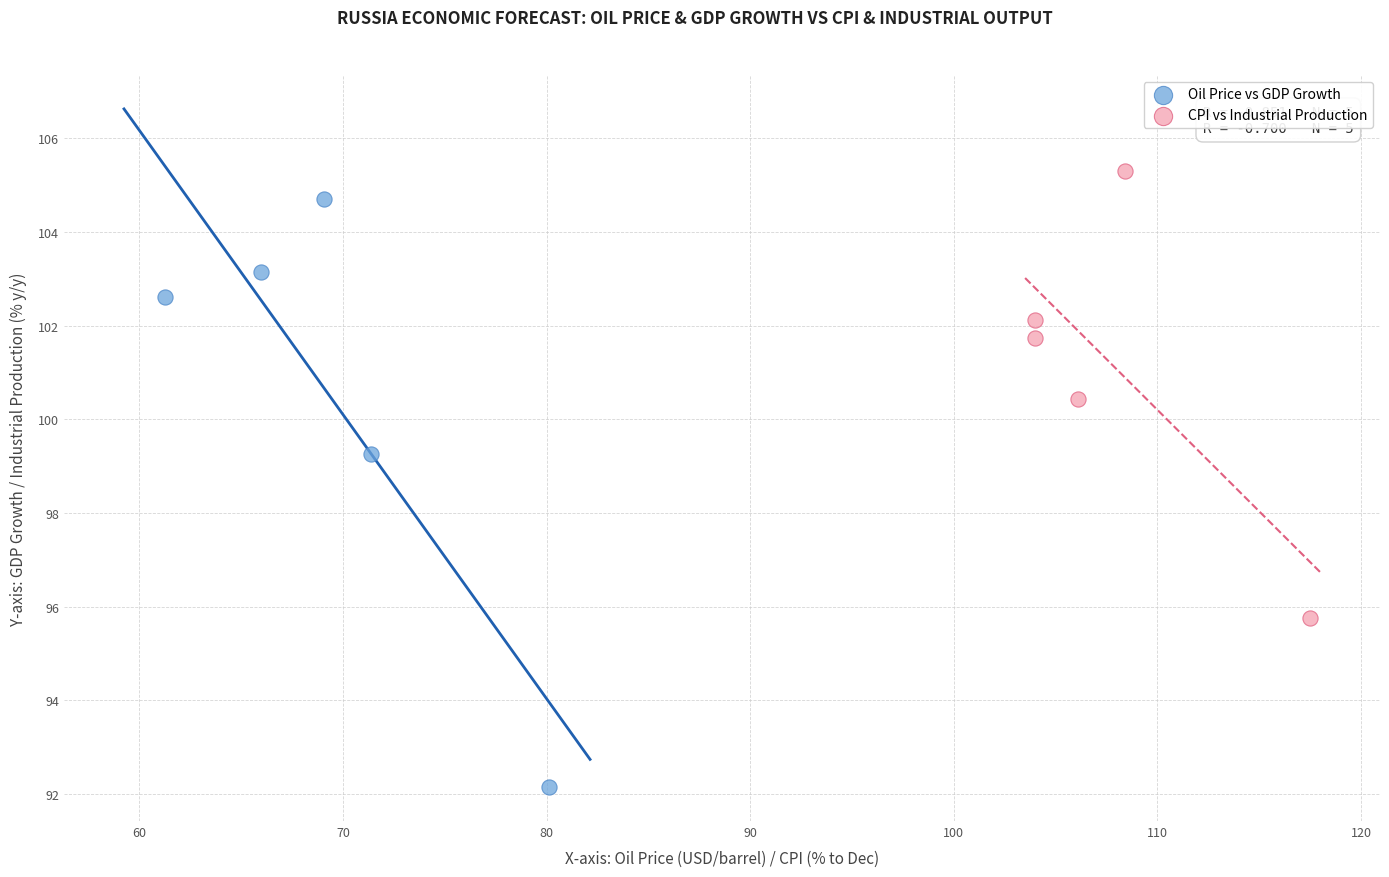

Which series has the largest Y range (max minus min)?

Oil Price vs GDP Growth